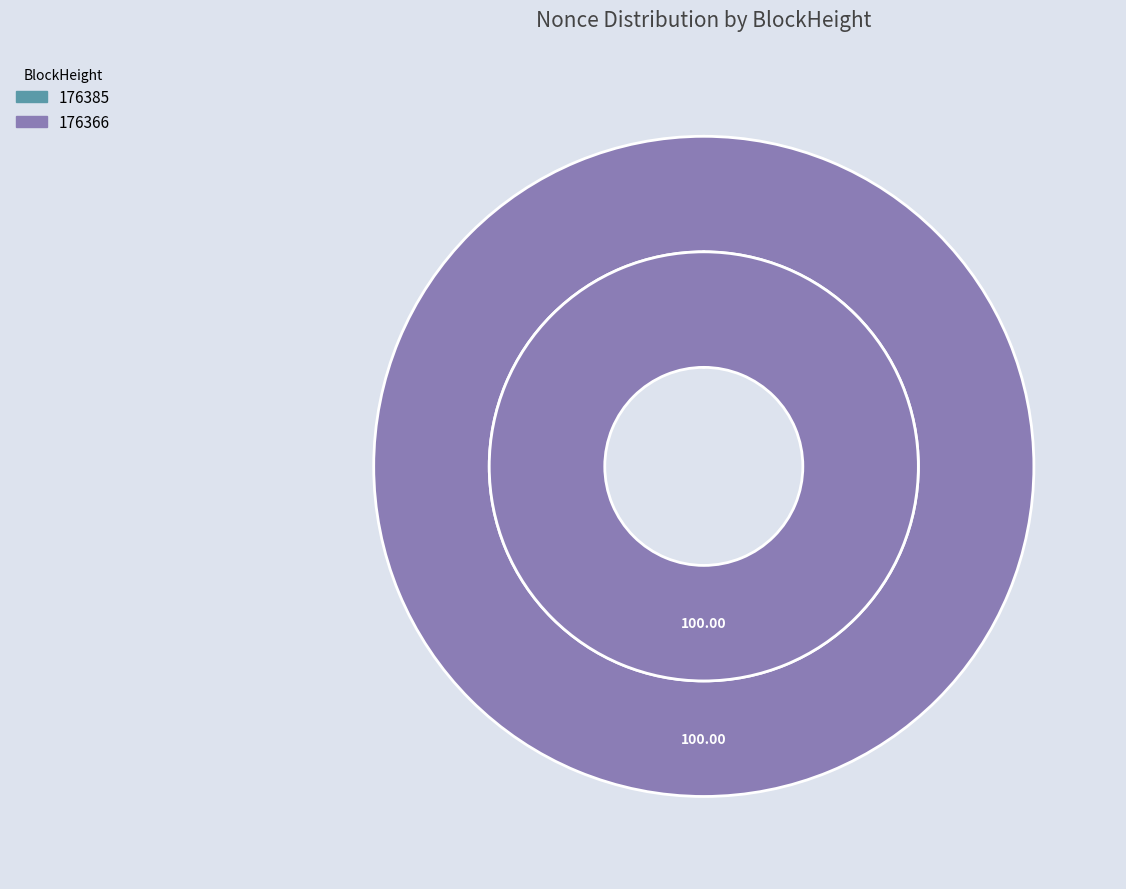

To the nearest percent, what is the average slice percentage?

50%